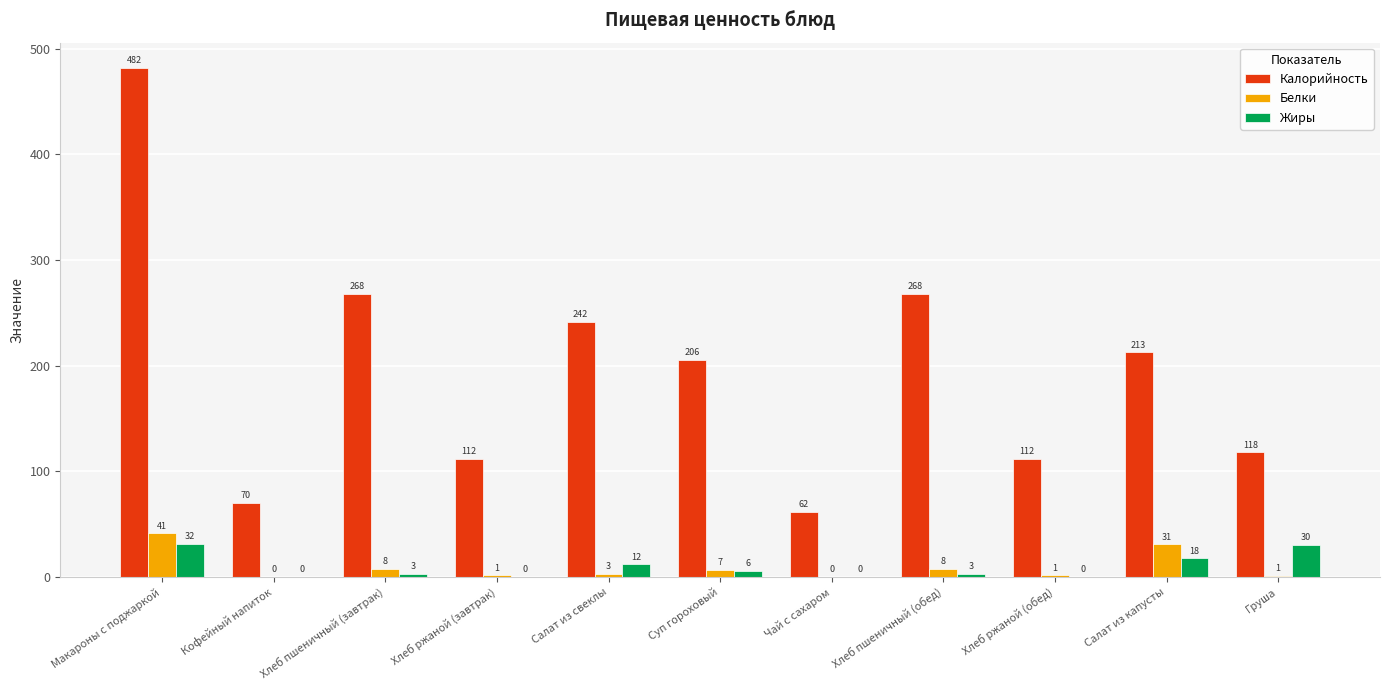

What is the value of the Калорийность bar at the 2nd from the left?

70.1